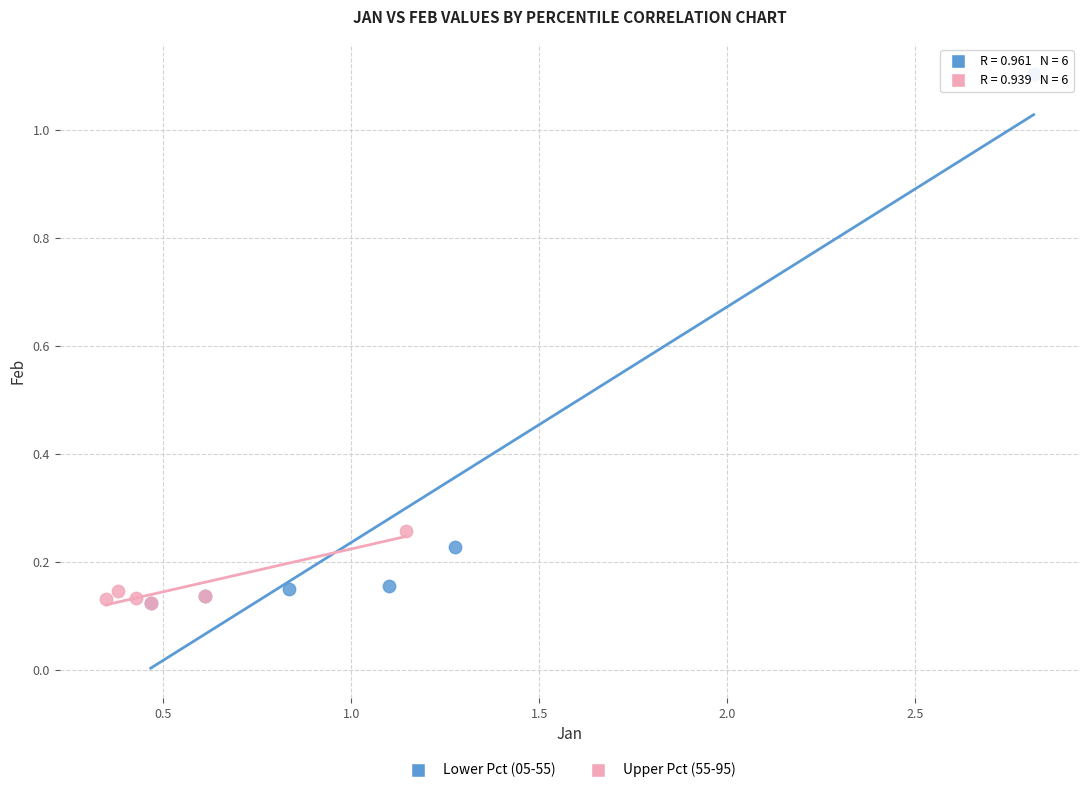

Which series has the widest spread of Y values?

Lower Pct (05-55)